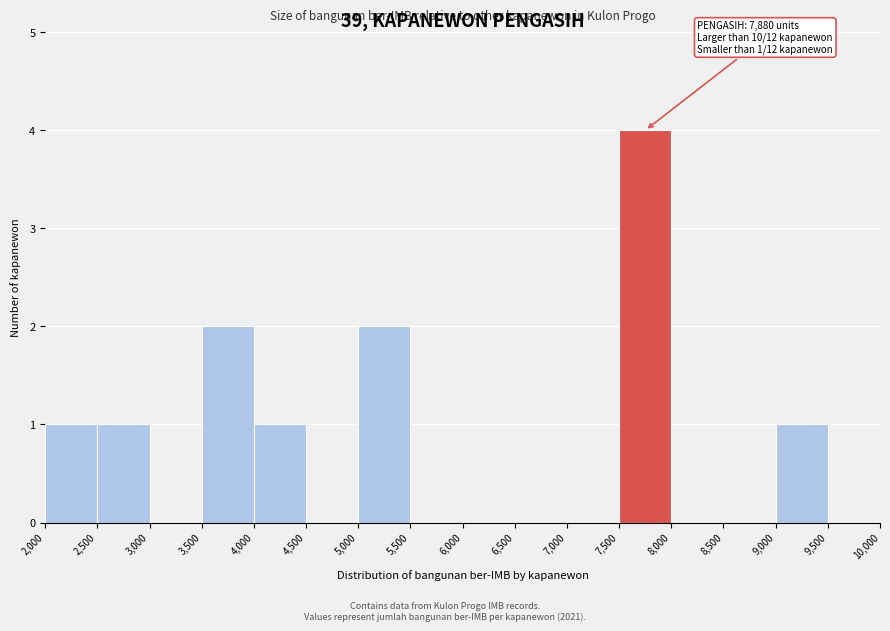

Which range on the x-axis has the tallest bar?

7,500 to 8,000